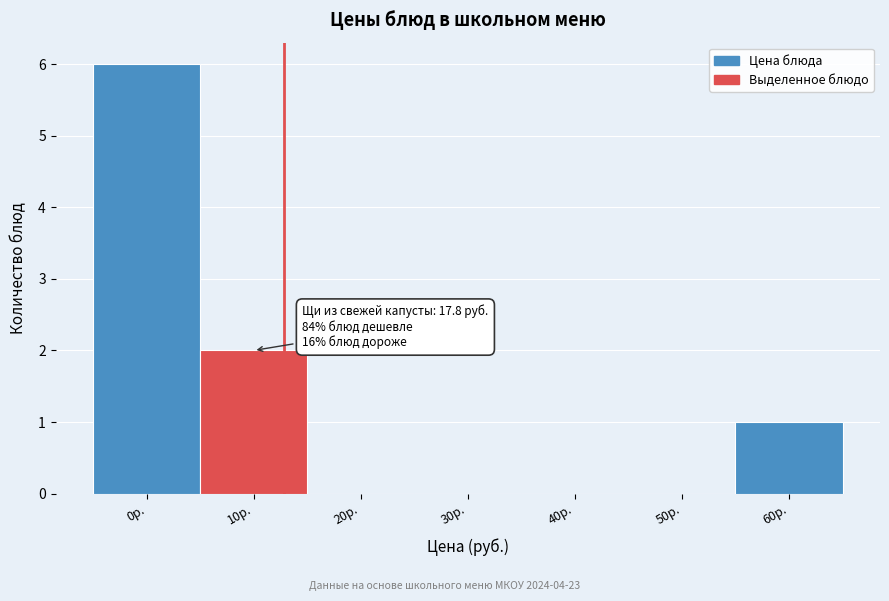

Reading right to left, transcribe all the data shown in this chart.

60р.=1	50р.=0	40р.=0	30р.=0	20р.=0	10р.=2	0р.=6